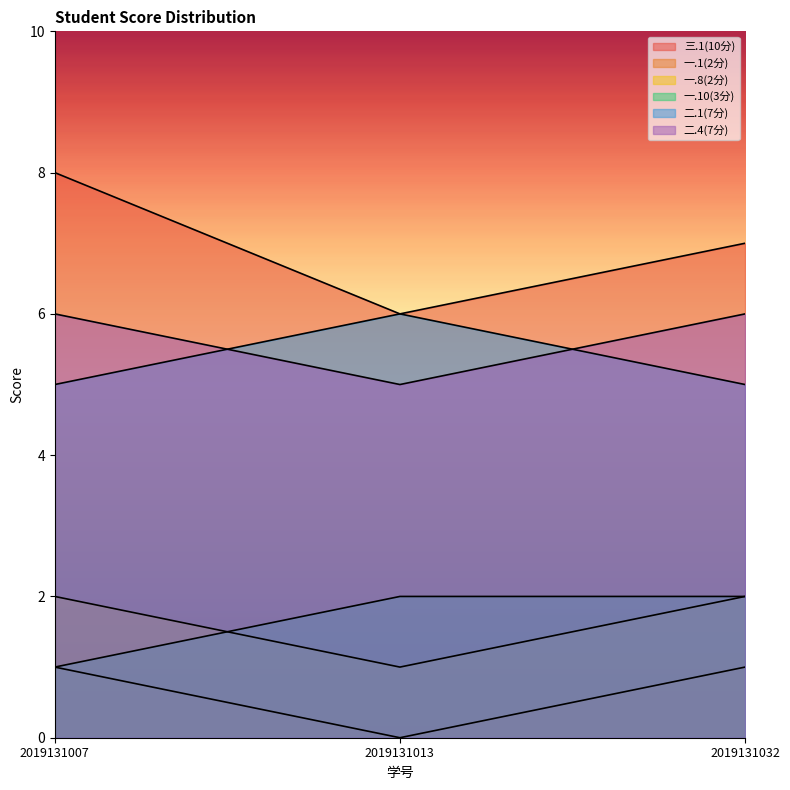

What is the approximate value of 一.10(3分) at 2019131032?

2